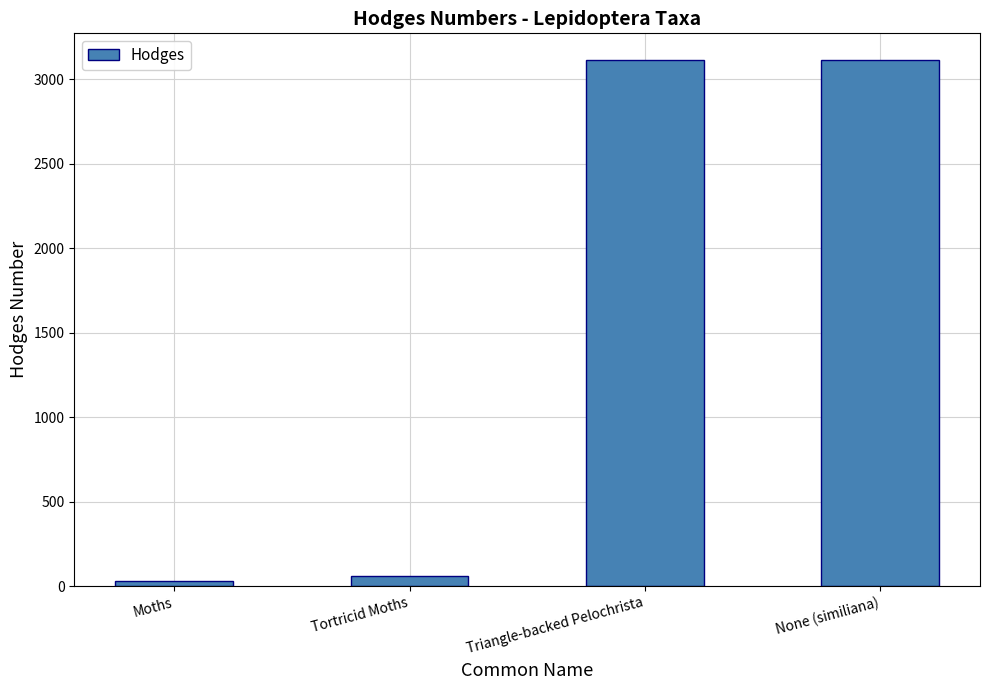

What is the change in value from Moths to None (similiana)?

+3087.1